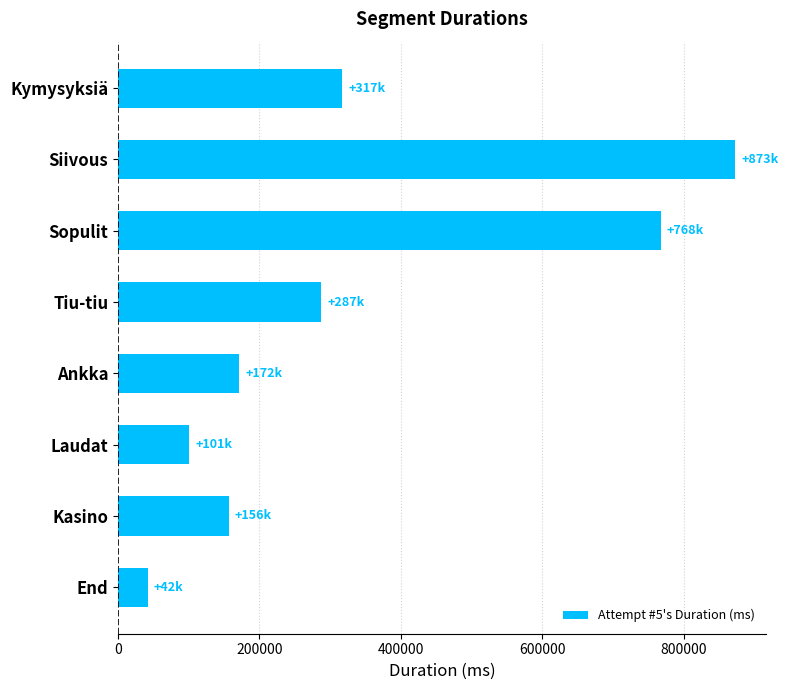

The value at Ankka is 172005. True or false?

True